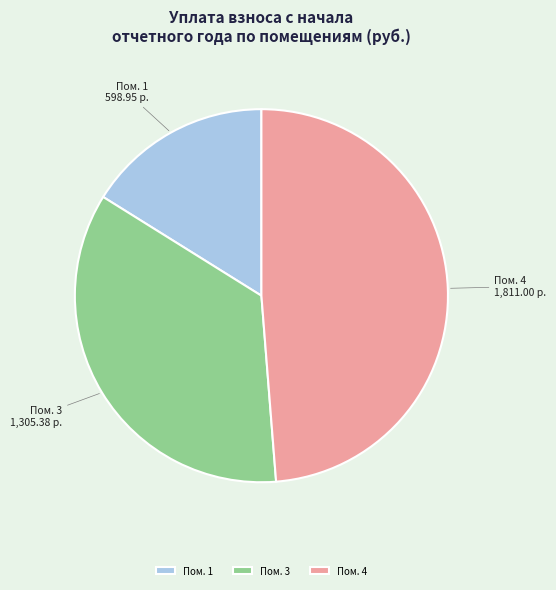

What is the ratio of the value at Пом. 4 to the value at Пом. 3?

1.4